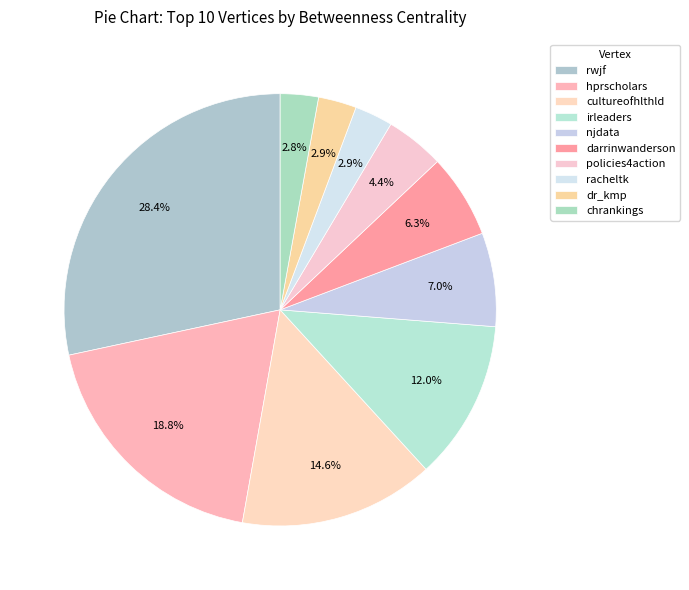

Does any single category account for the majority?

No